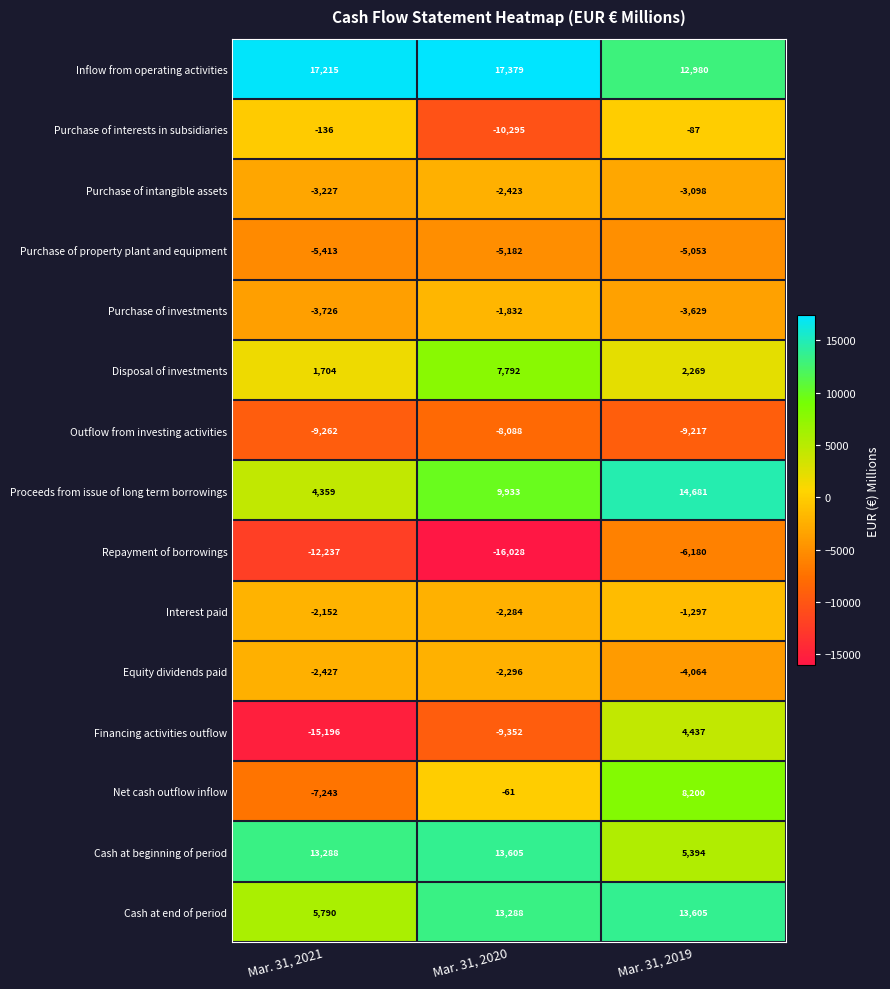

Is it true that Cash at beginning of period equals 5394 at Mar. 31, 2019?

True